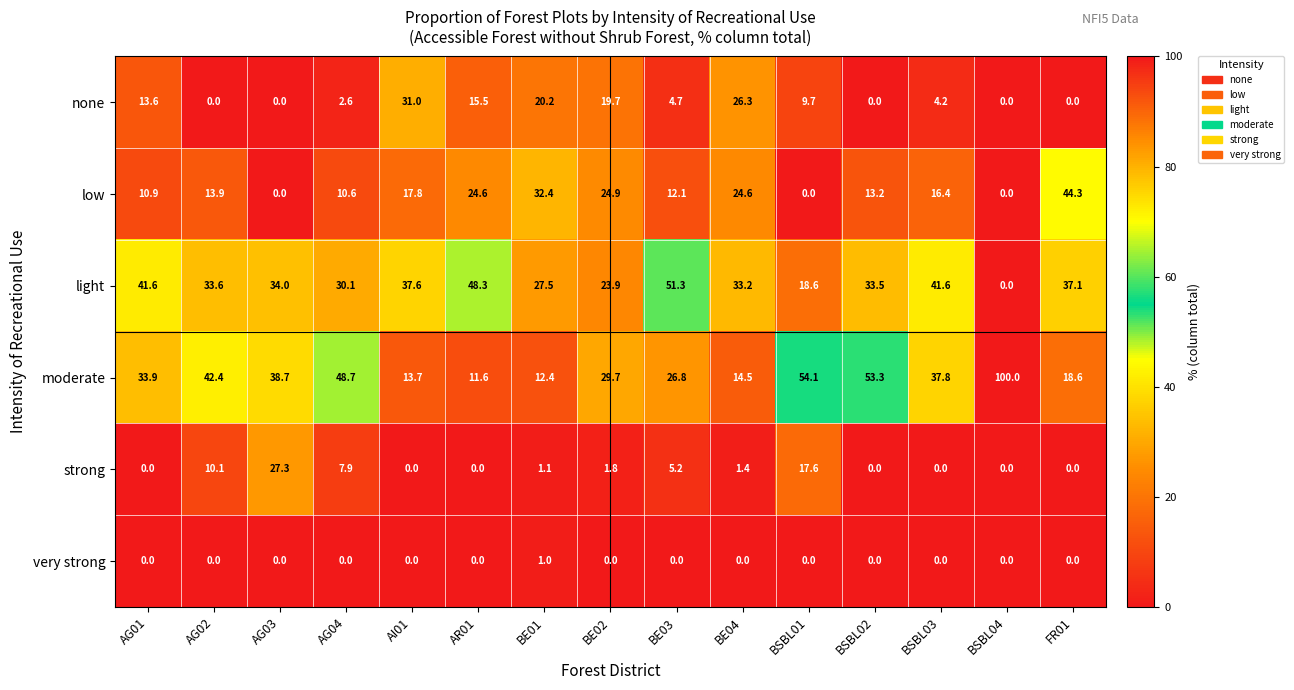

What is the sum of all light values?

491.9